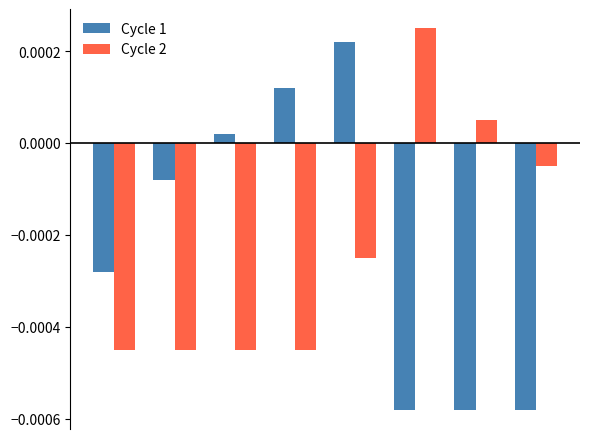

At how many categories does at least one series exceed 0?

5